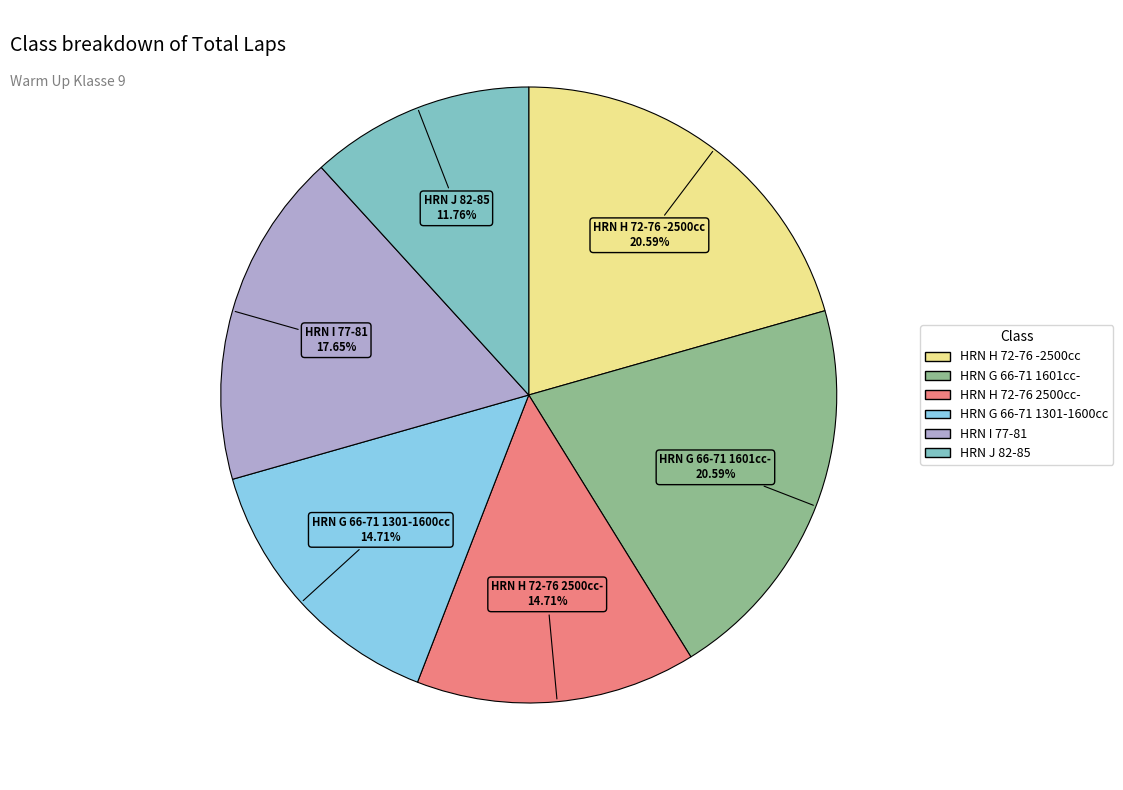

To the nearest percent, what is the difference between the largest and smallest slice percentages?

9%